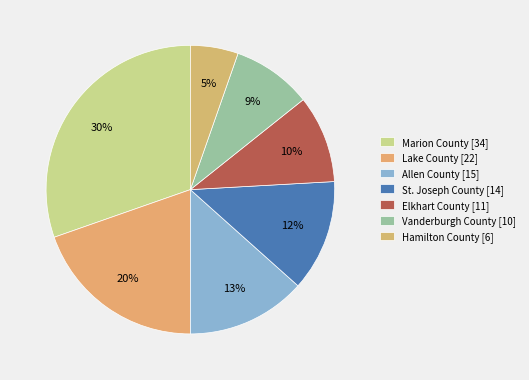

How much of the chart is everything except Elkhart County?

90.2%